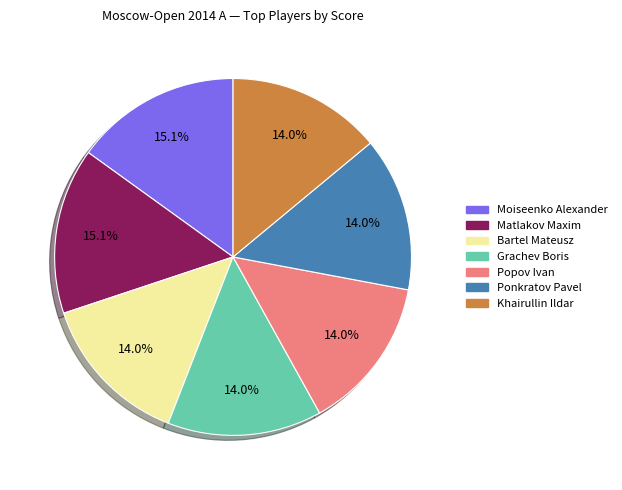

How many slices are in this pie chart?

7